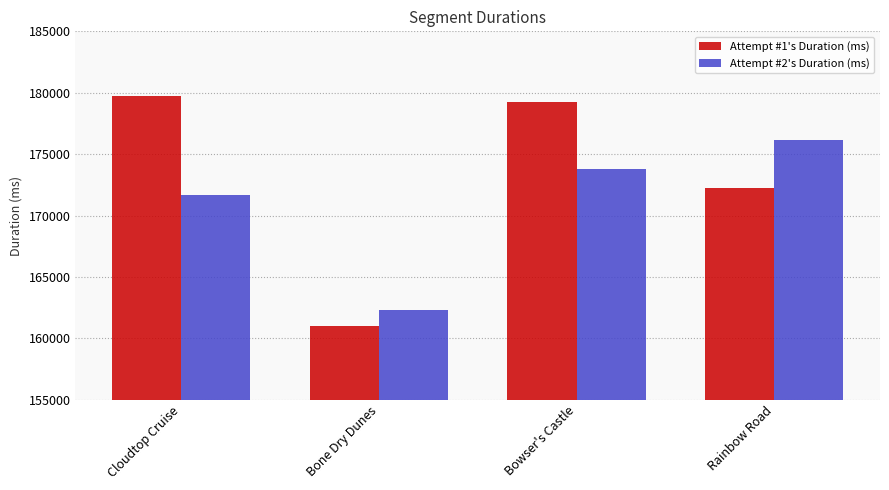

What is the label of the 2nd bar from the right?

Bowser's Castle